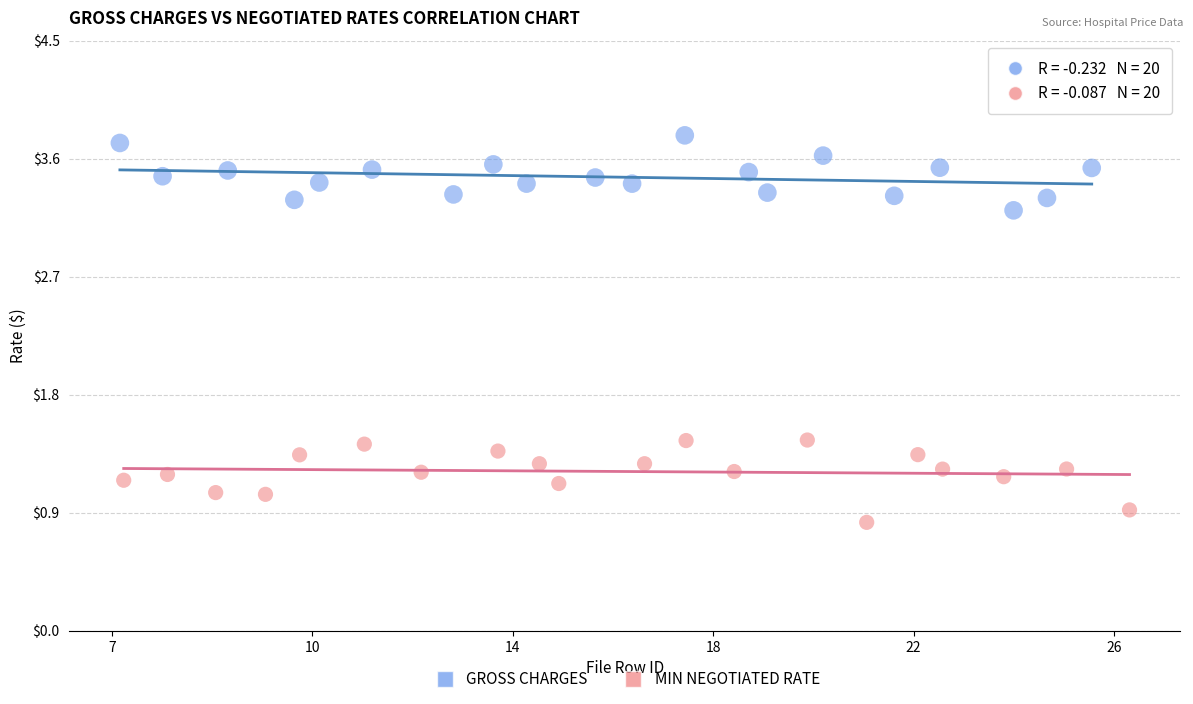

What are all the series names shown in the legend?

GROSS CHARGES, MIN NEGOTIATED RATE